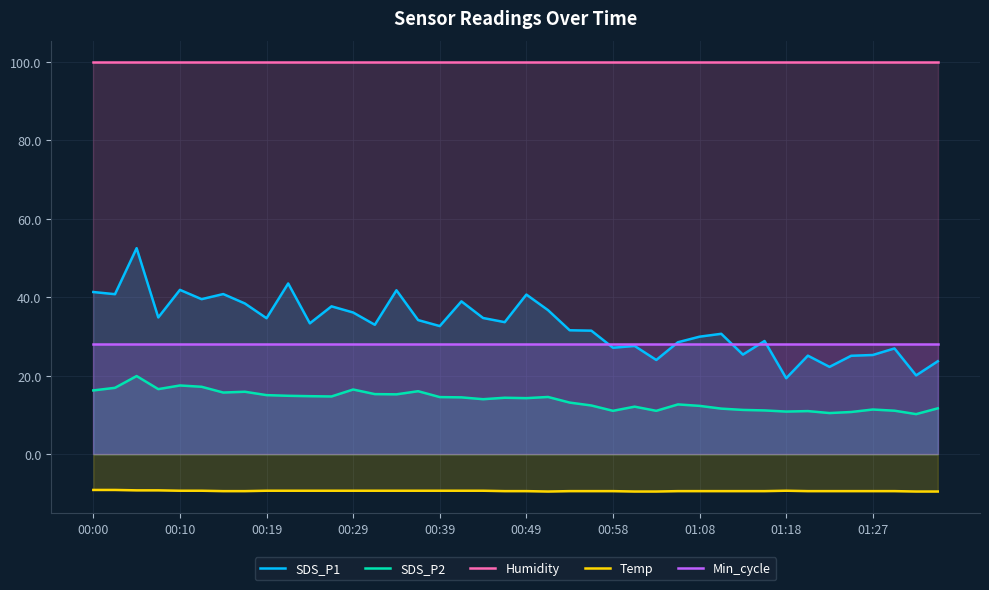

List the series in order of their peak value, highest first.

Humidity, SDS_P1, Min_cycle, SDS_P2, Temp